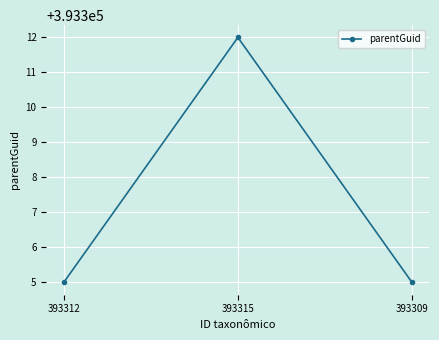

What is the ratio of the value at 393309 to the value at 393315?

1.0